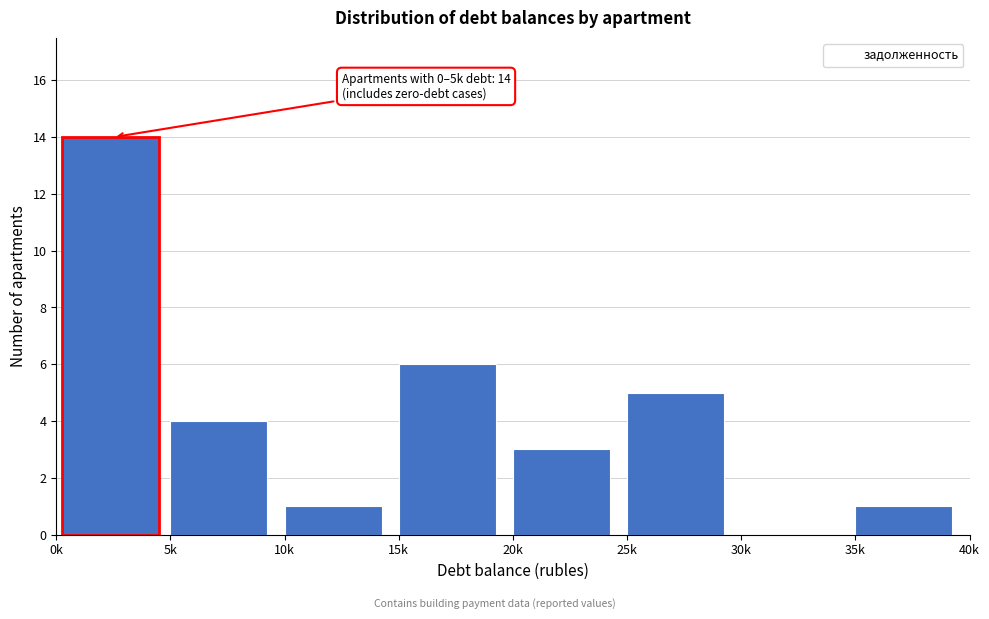

Reading left to right, extract all data points from this chart.

5k=4	10k=1	15k=6	20k=3	25k=5	30k=0	35k=1